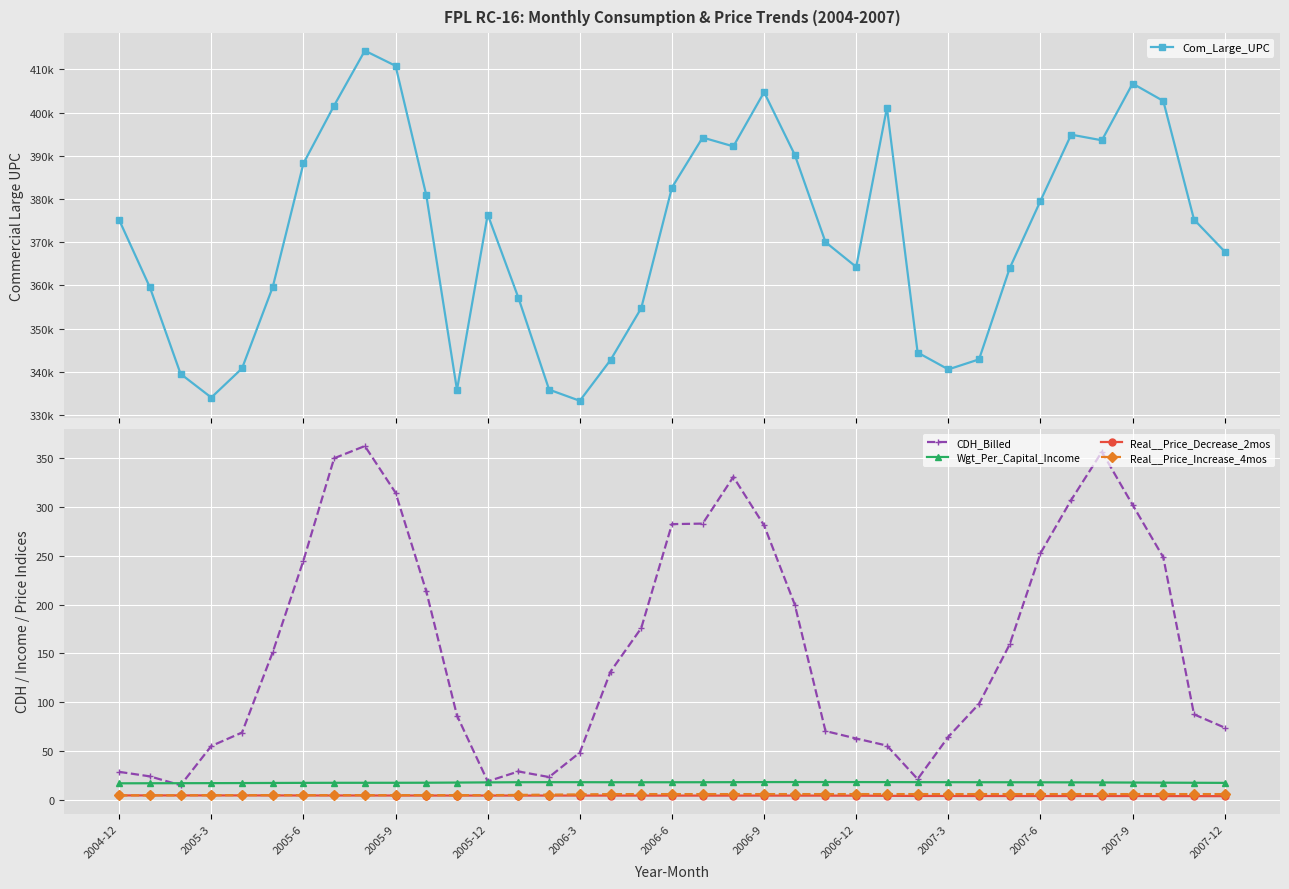

True or false: CDH_Billed and Real__Price_Increase_4mos intersect in this chart.

False